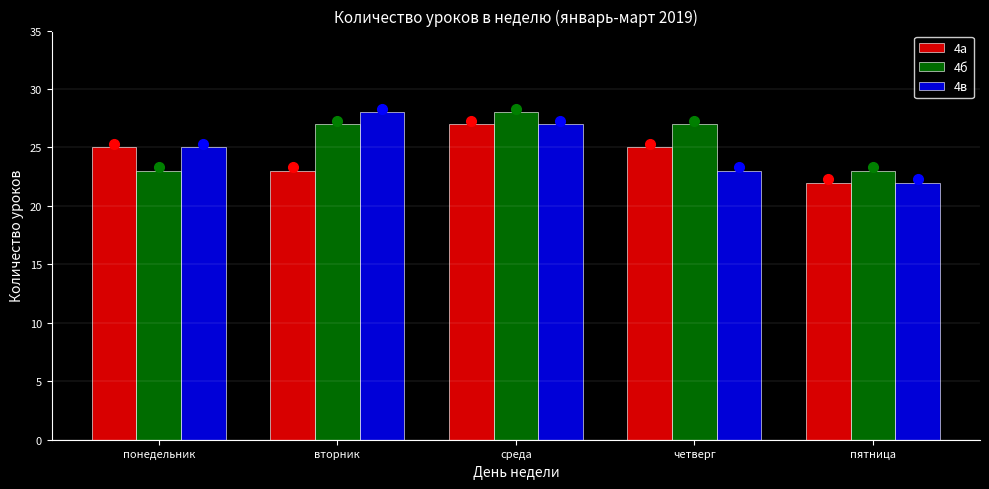

Reading left to right, transcribe all the data shown in this chart.

4а: 25	23	27	25	22
4б: 23	27	28	27	23
4в: 25	28	27	23	22